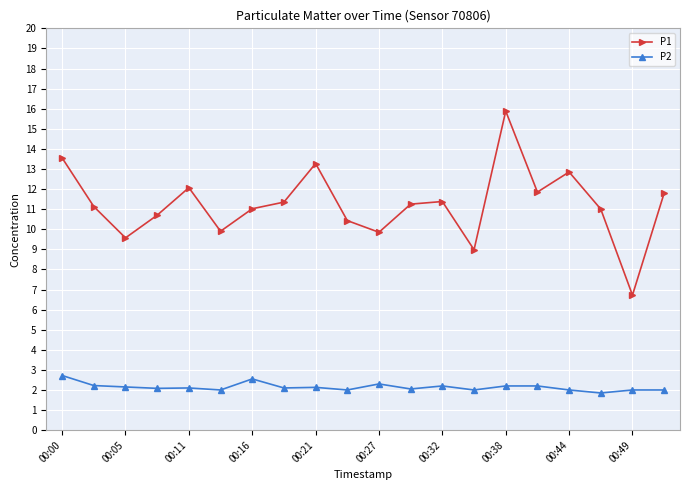

What is the difference between the maximum and minimum values in the P2 series?

0.9